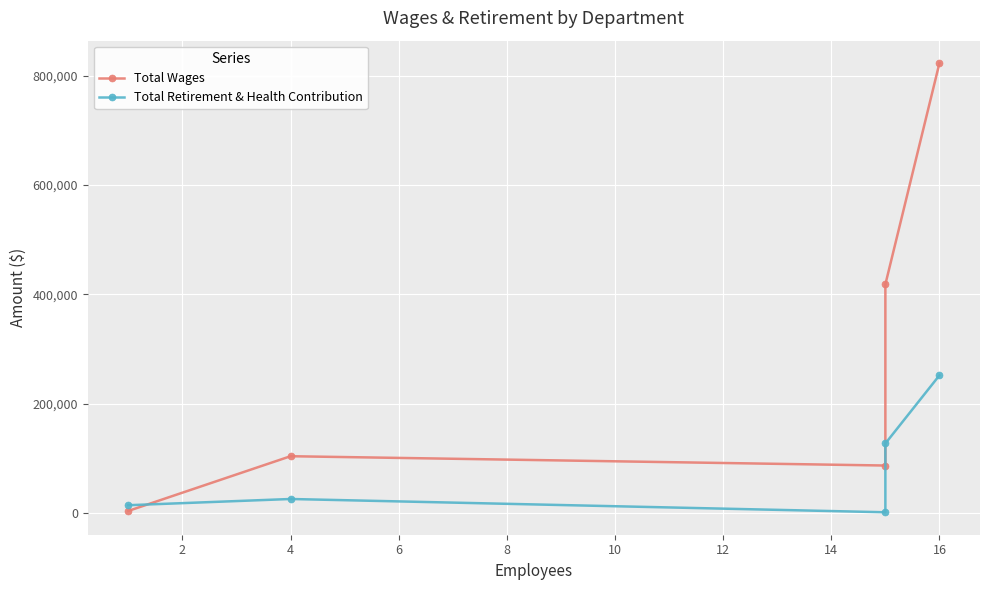

Between 8 and 0, which is larger?

8